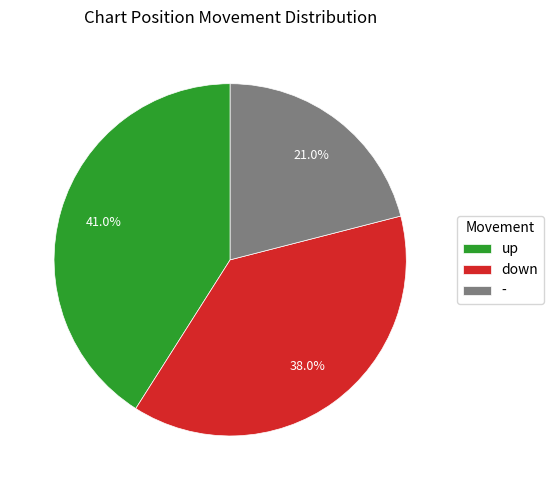

Approximately how many times larger is the value at down compared to -?

1.8